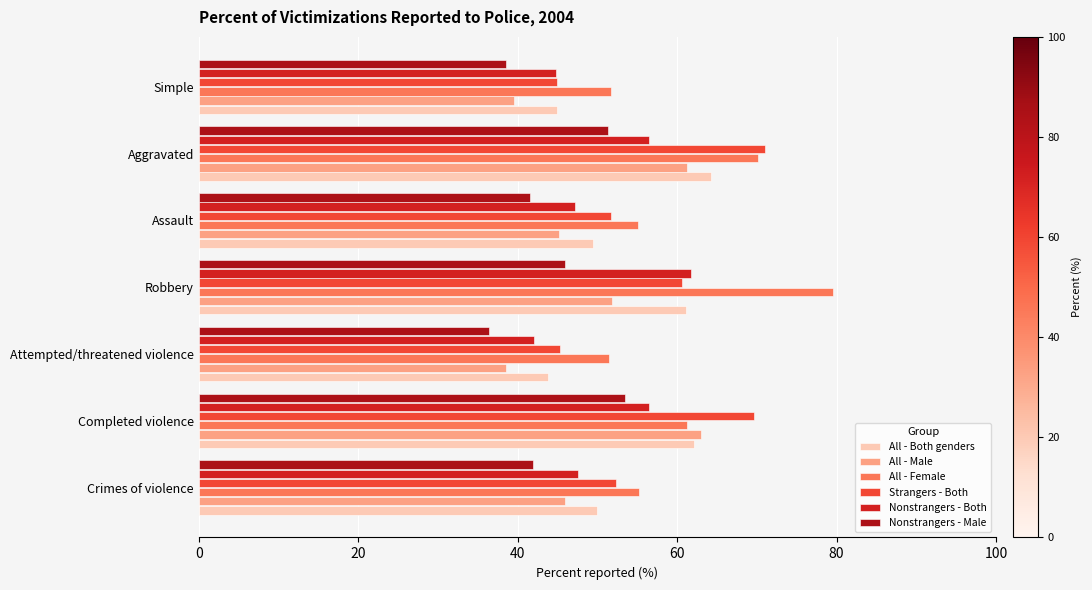

What is the spread (max minus min) of values at Crimes of violence?

13.3